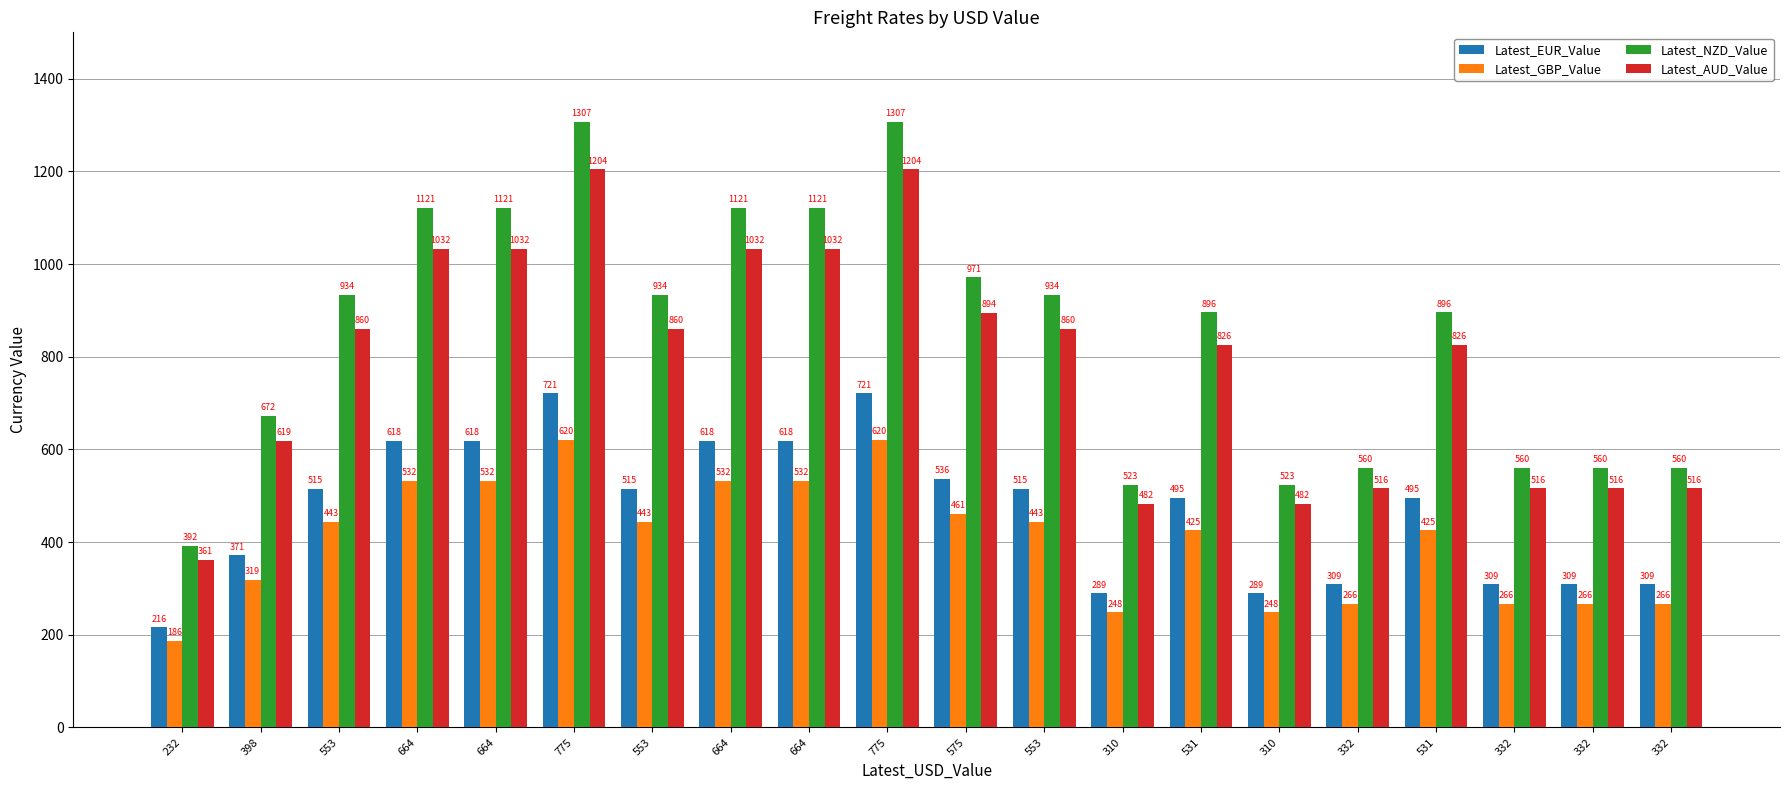

At which category is the sum across all series the highest?

775